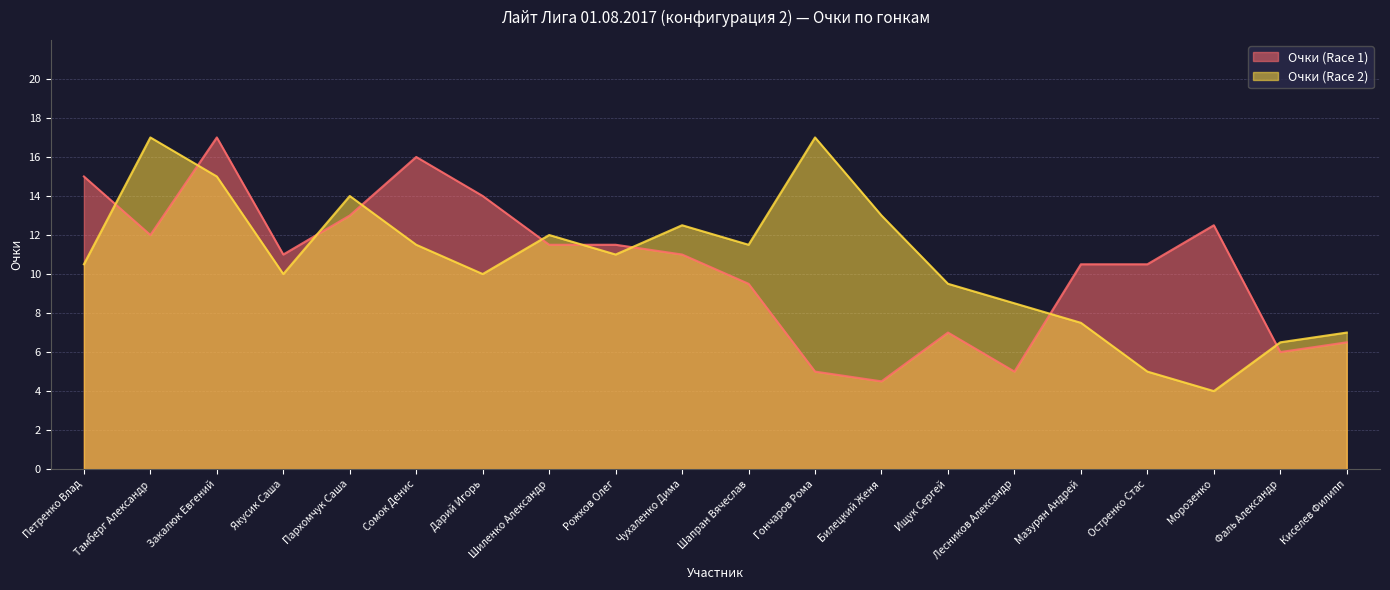

How many data points in Очки (Race 2) are less than 11?

10